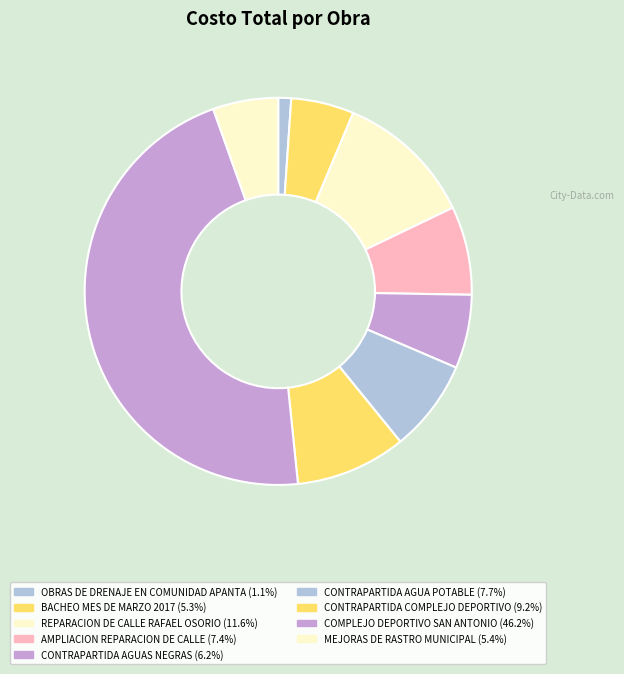

Is there a majority slice in this chart?

No